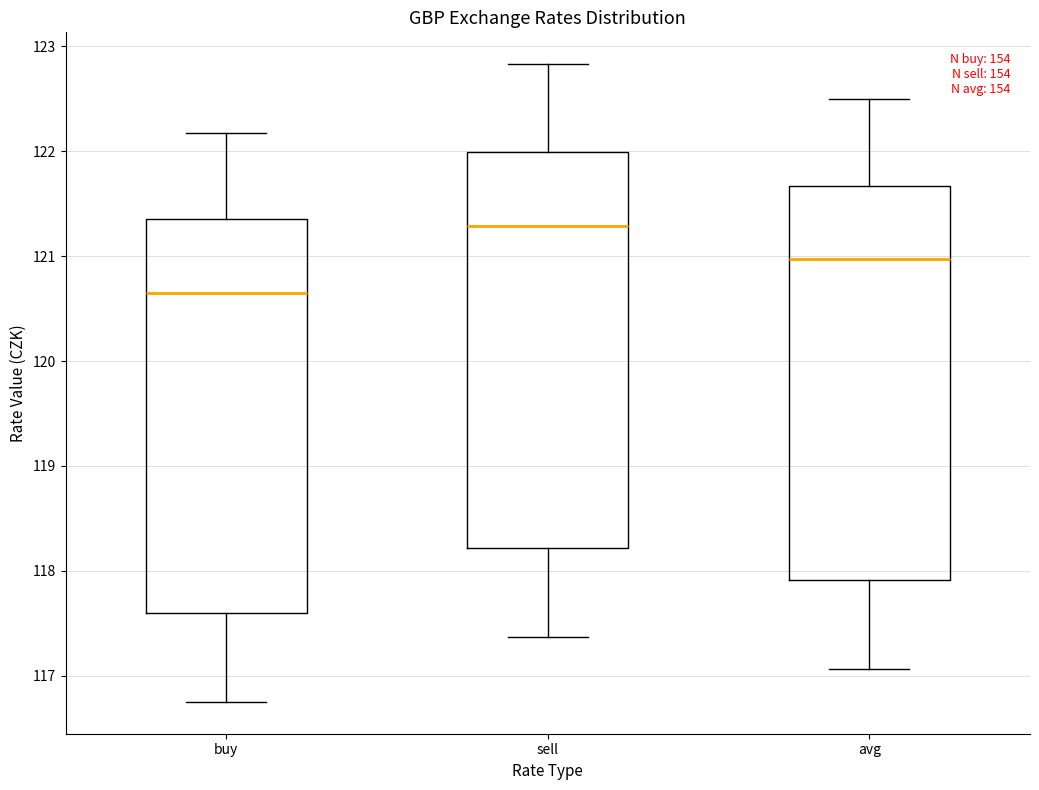

Which box's median line is the highest?

sell